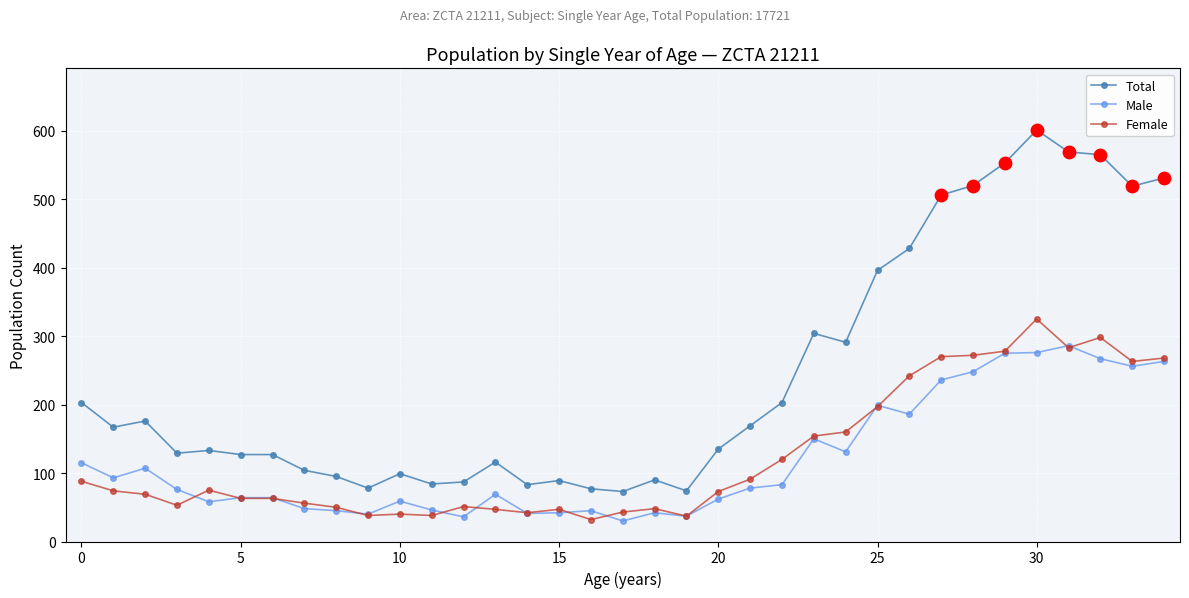

What are all the series names shown in the legend?

Total, Male, Female